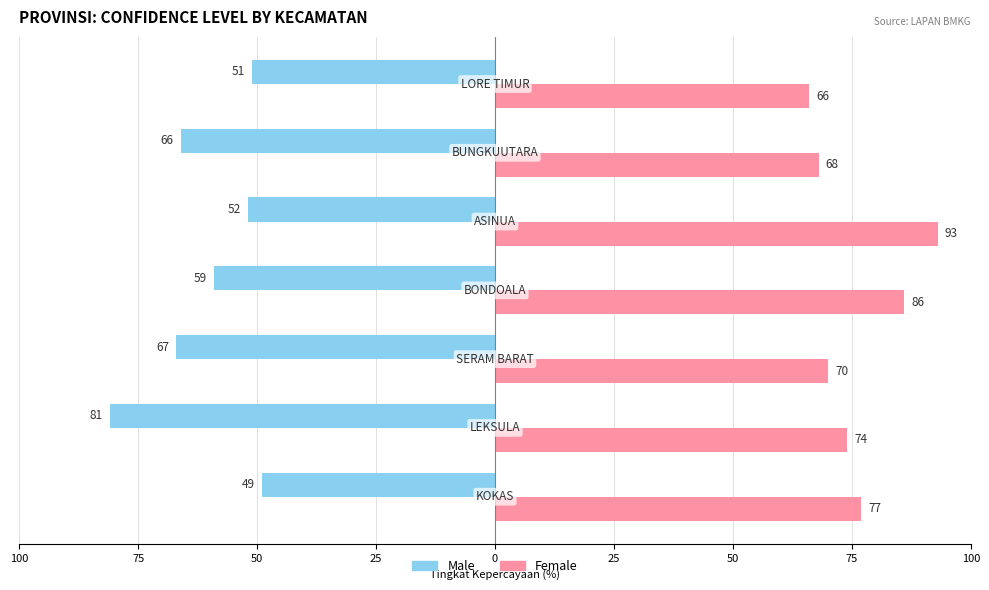

Rank the series by their maximum value, from lowest to highest.

Male, Female